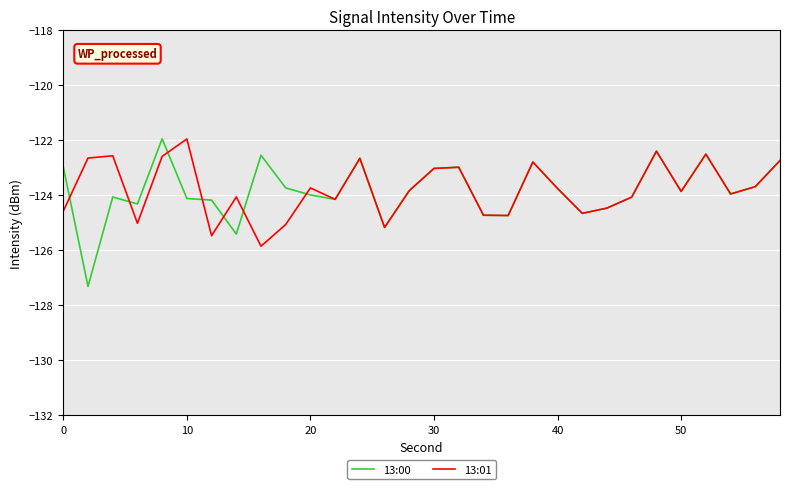

Which series has the widest spread of values?

13:00